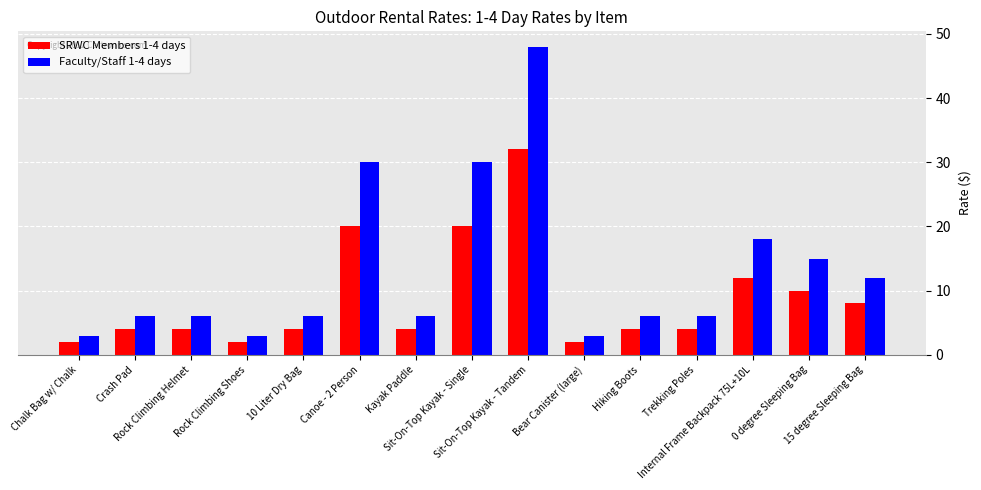

Which series has the largest total across all categories?

Faculty/Staff 1-4 days